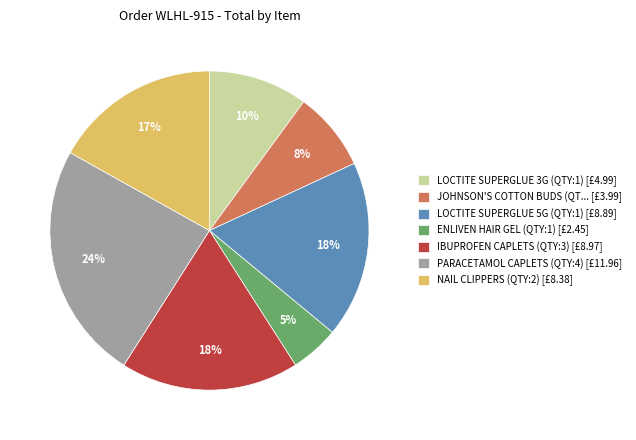

What percentage is the JOHNSON'S COTTON BUDS (QT... [£3.99] slice, to the nearest percent?

8%